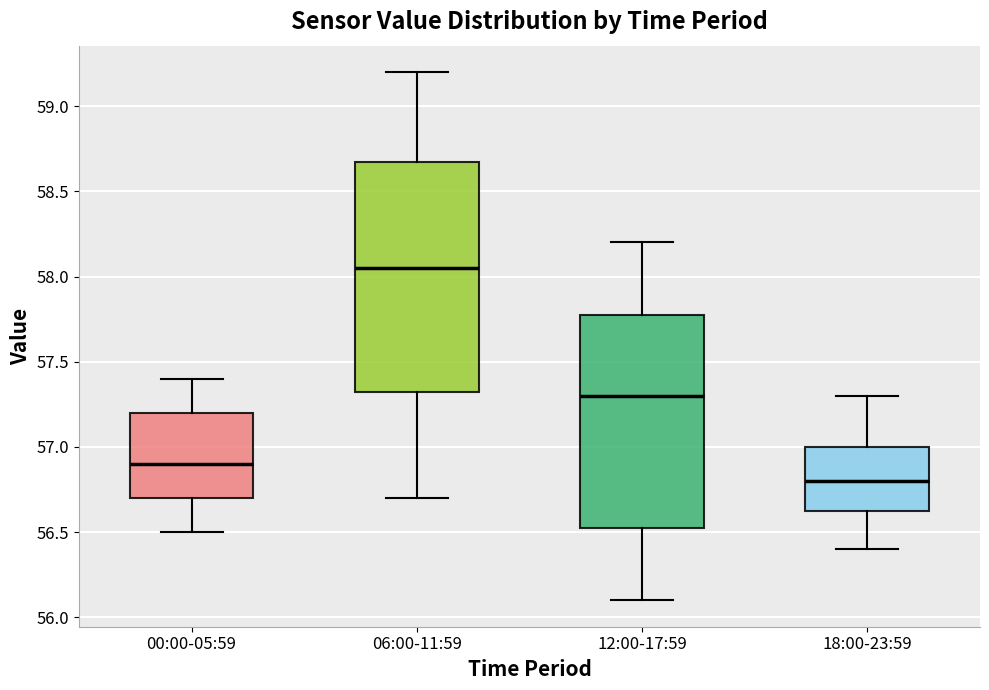

Reading left to right, transcribe this box plot: for each box, give where its median line is, the range the box spans, and where its two whiskers end, as read against the y-axis. The values are not printed on the chart, so give them approximately, as read against the axis.

00:00-05:59: median 56.90, box 56.70 to 57.20, whiskers 56.50 to 57.40
06:00-11:59: median 58.05, box 57.35 to 58.70, whiskers 56.70 to 59.20
12:00-17:59: median 57.30, box 56.55 to 57.80, whiskers 56.10 to 58.20
18:00-23:59: median 56.80, box 56.65 to 57.00, whiskers 56.40 to 57.30